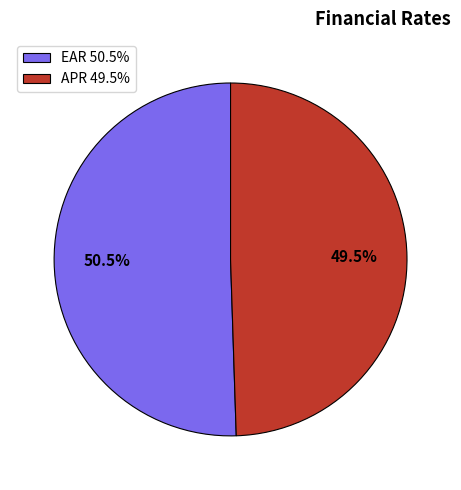

To the nearest percent, what is the average slice percentage?

50%